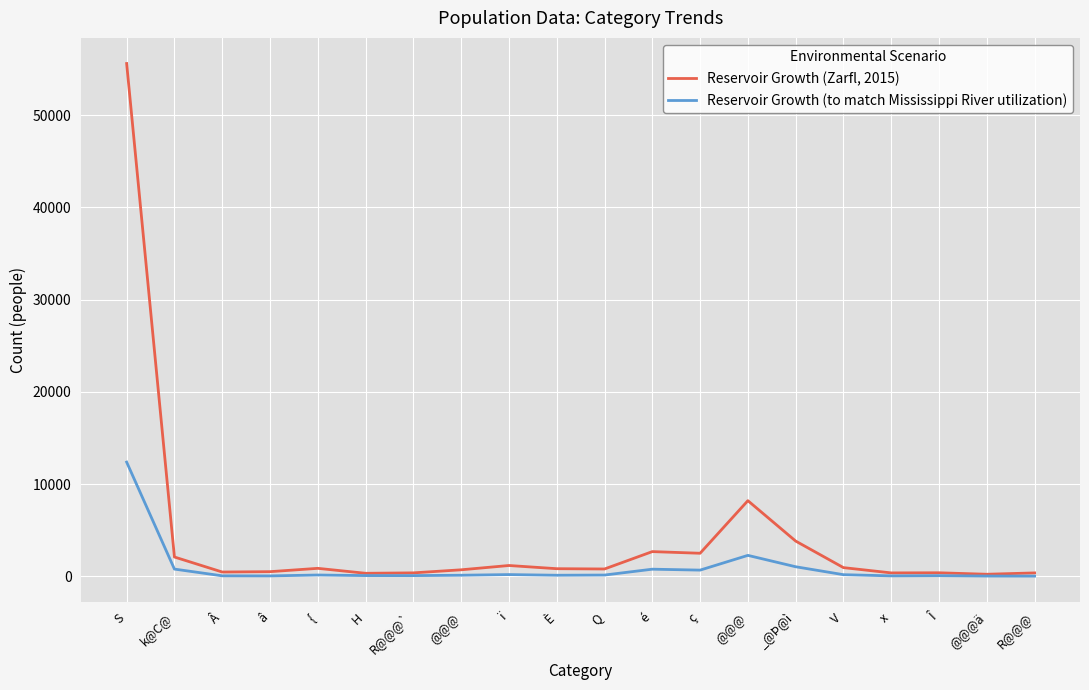

True or false: Reservoir Growth (to match Mississippi River utilization) has more than 0 points higher than both neighbors.

True